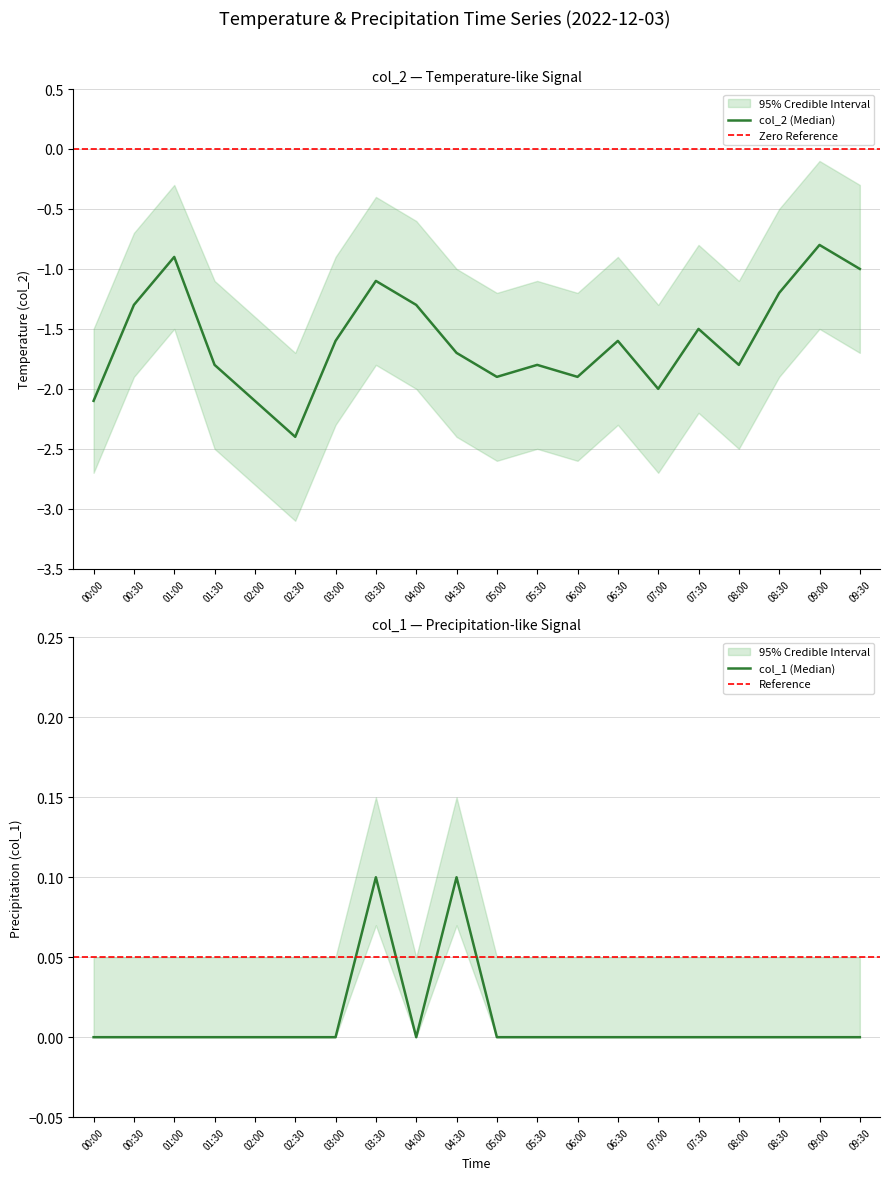

How many interior local peaks does the col_2 series have?

6